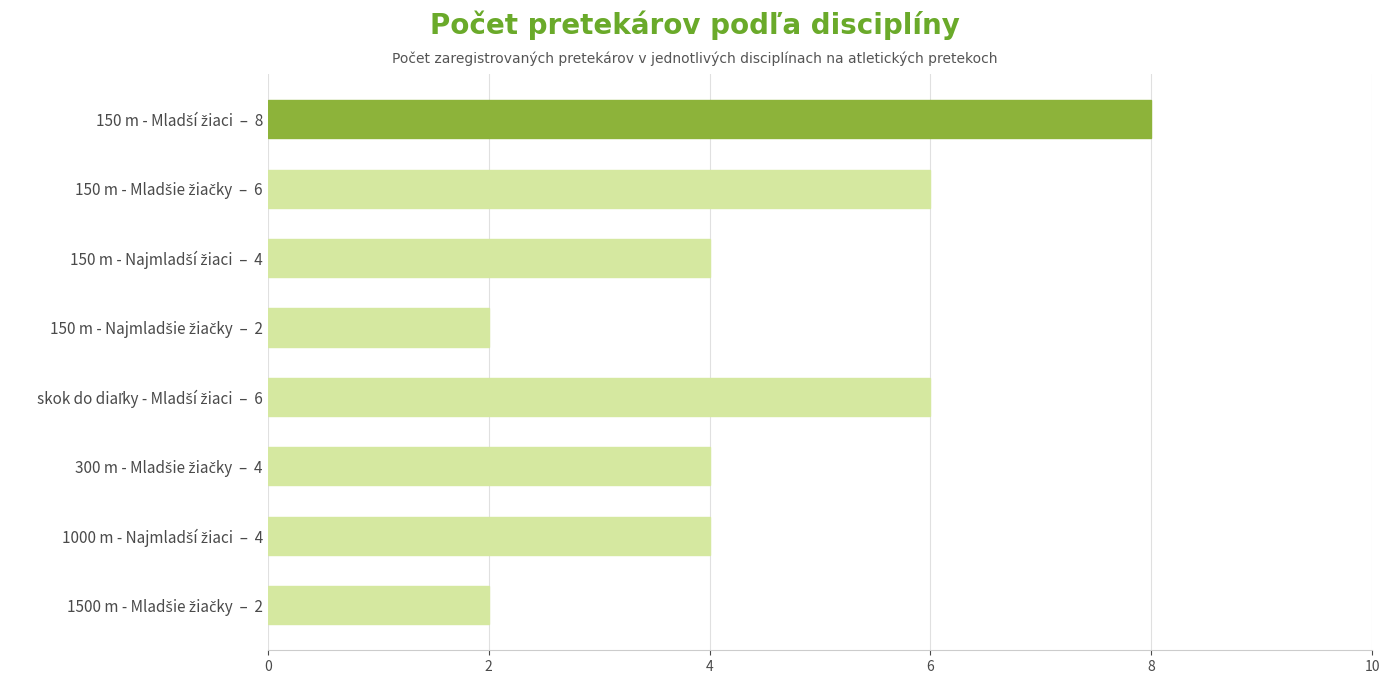

What is the greatest value displayed?

8